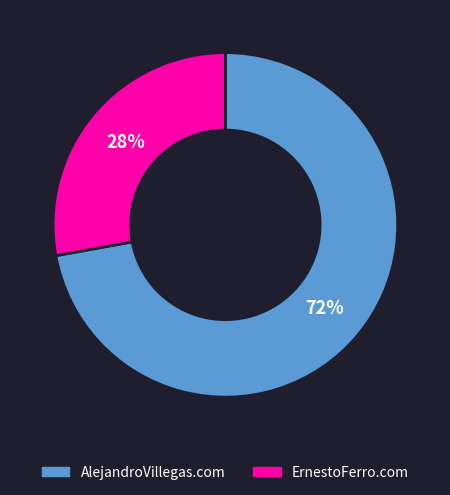

What percentage is the ErnestoFerro.com slice, to the nearest percent?

28%